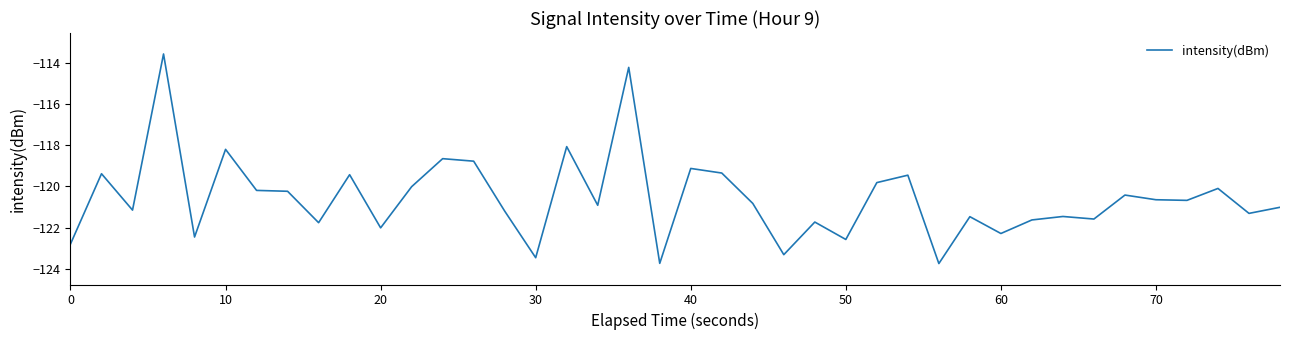

What is the minimum value shown in the chart?

-123.7